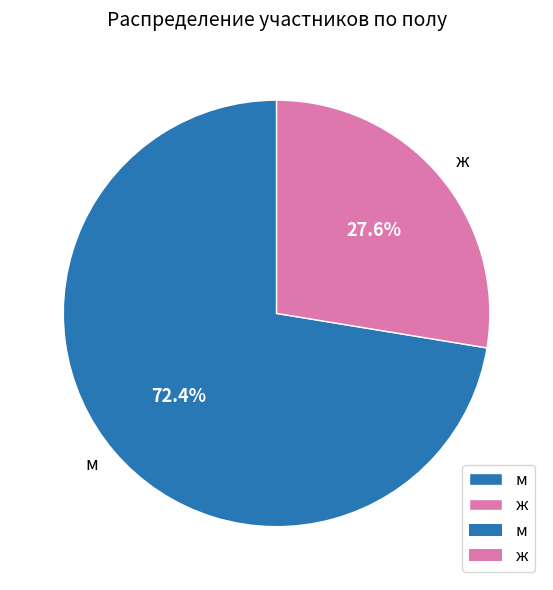

To the nearest percent, what percentage of the pie is ж?

28%